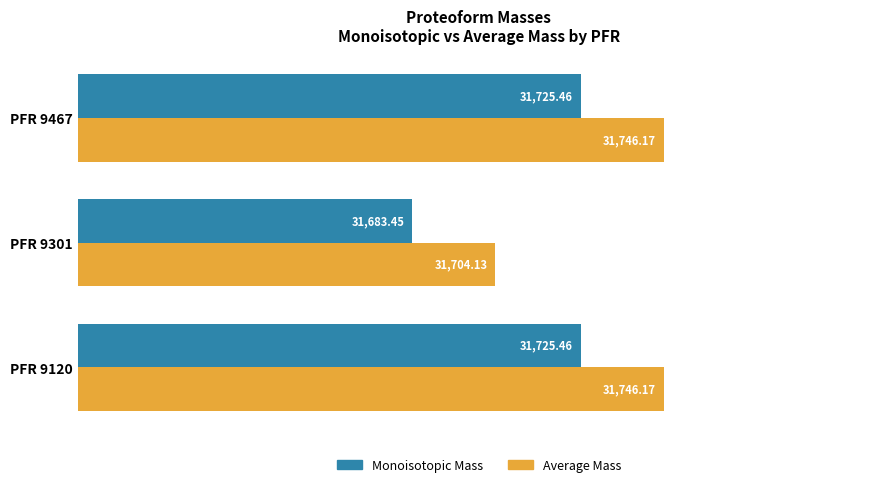

How many values in the Average Mass series are below 31746?

1